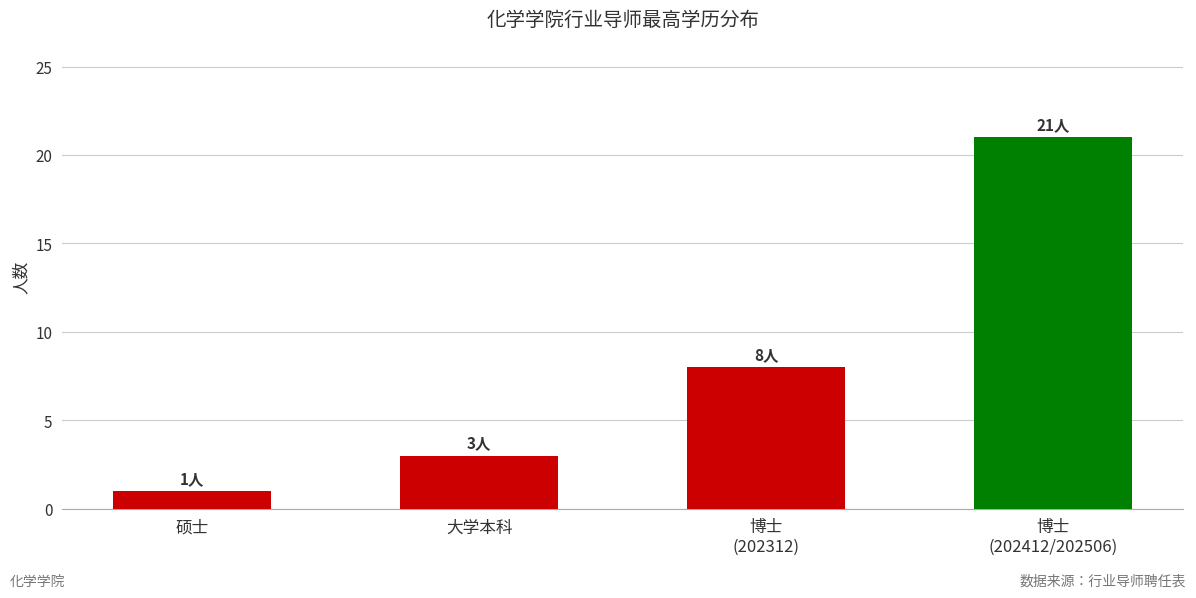

Is it true that the value at 博士
(202412/202506) is 14?

False